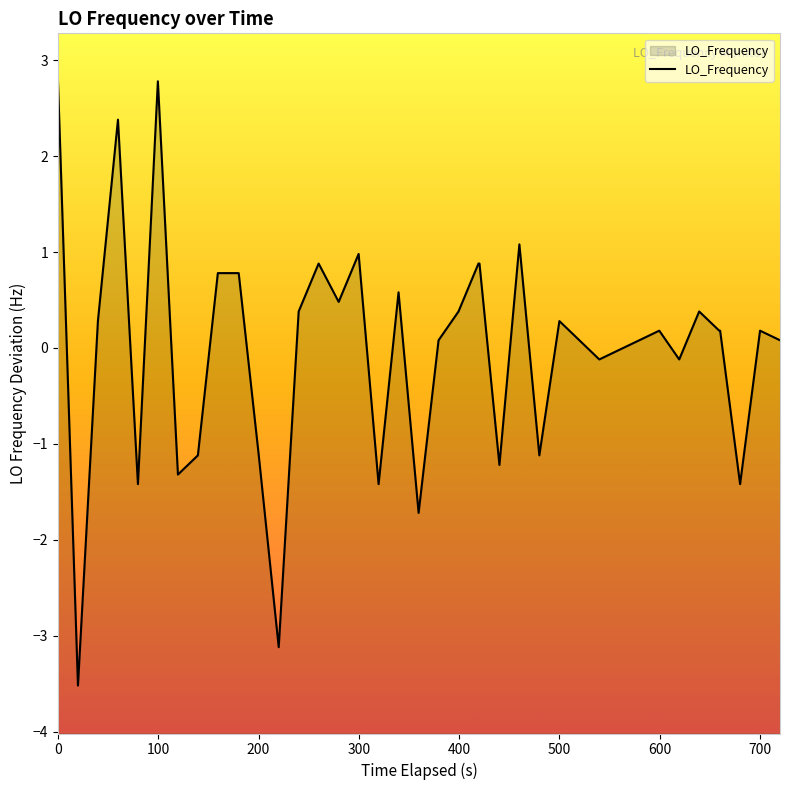

What is the maximum value shown in the chart?

2.8